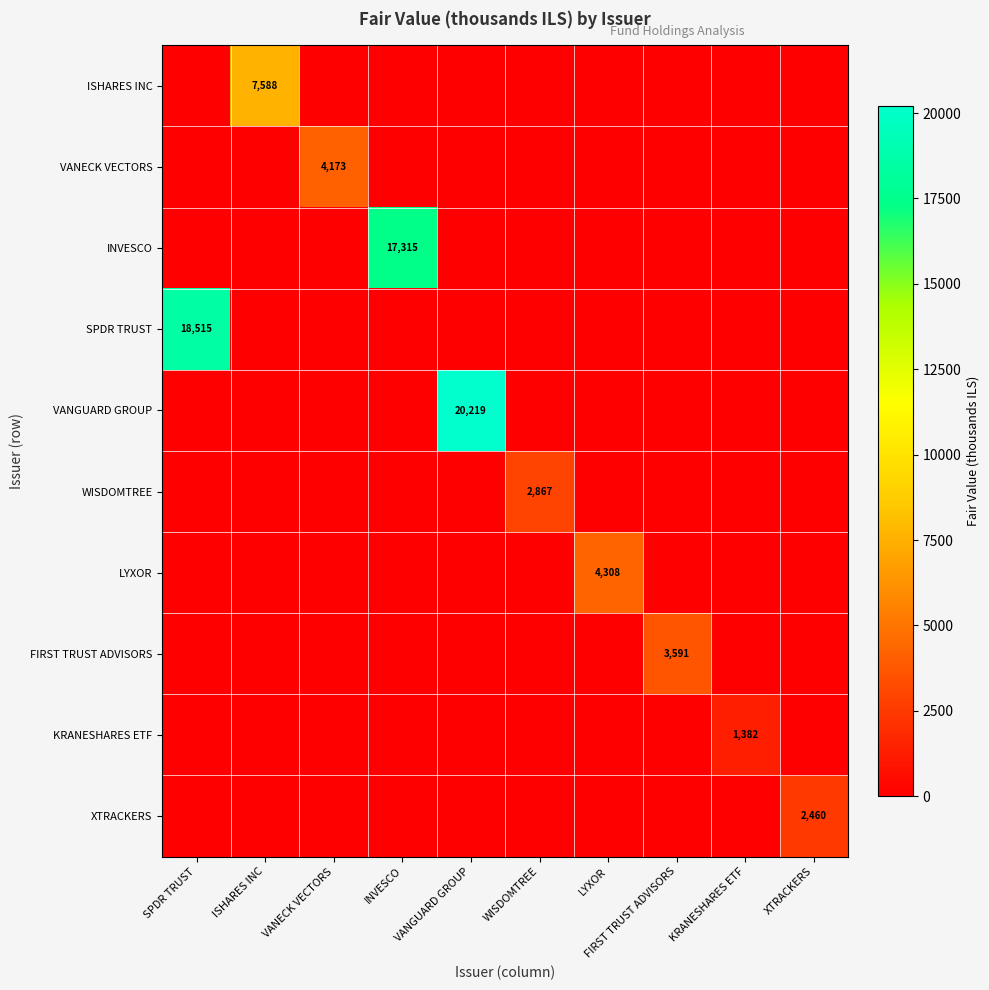

Which series changed the most between INVESCO and VANGUARD GROUP?

VANGUARD GROUP